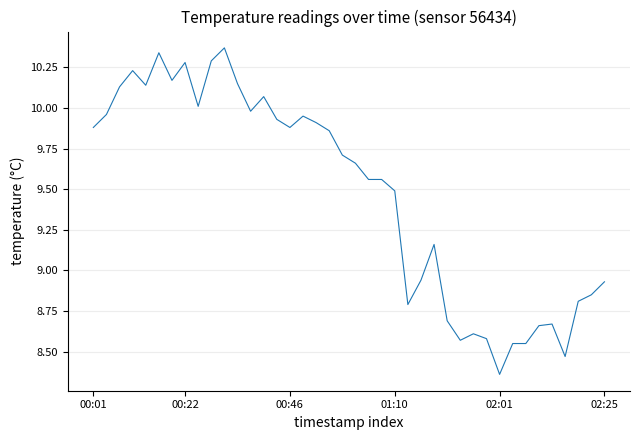

What is the difference between the maximum and minimum values?

2.0